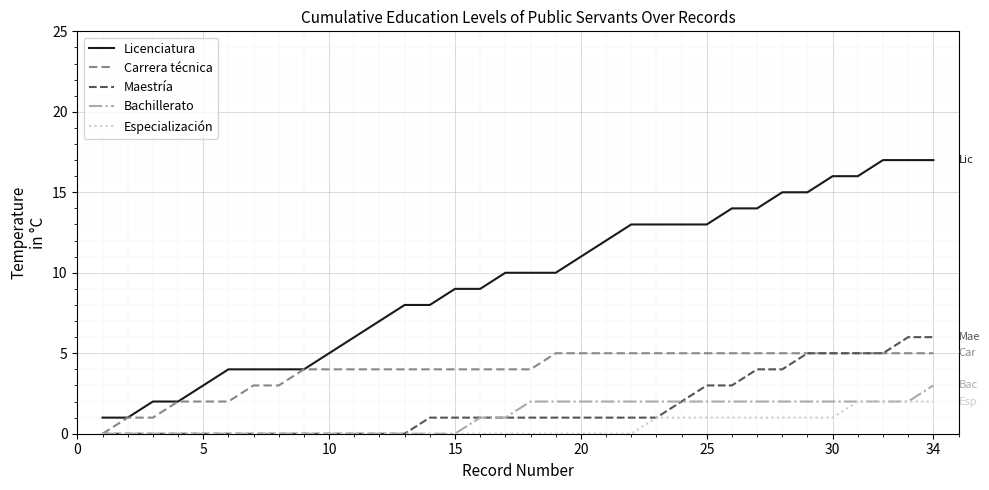

True or false: Licenciatura and Bachillerato intersect in this chart.

False